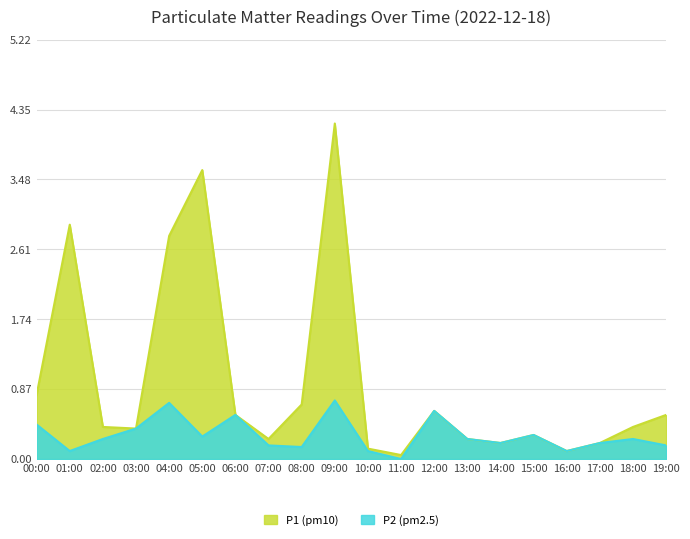

What is the label of the 12th point from the left?

11:00